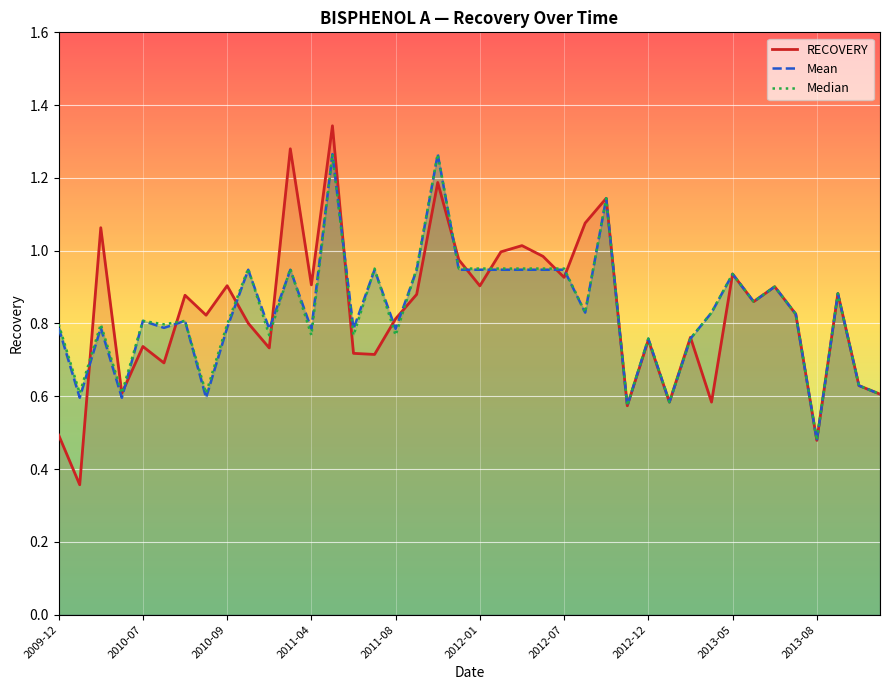

In Mean, how many points are higher than both neighbors (excluding endpoints)?

13